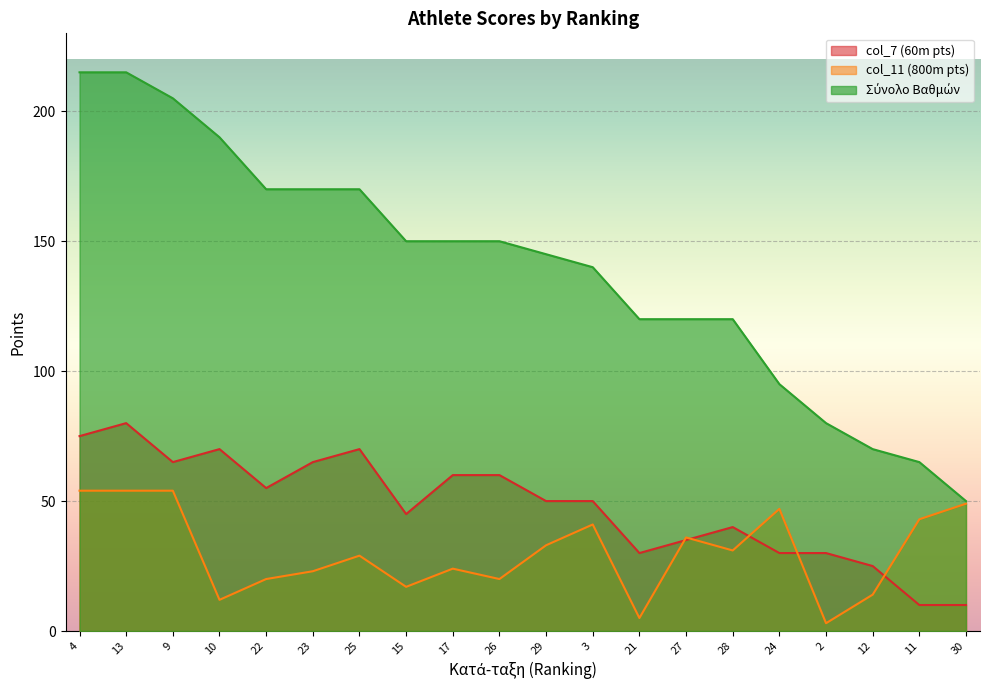

What is the difference between the highest and lowest values at 2?

77